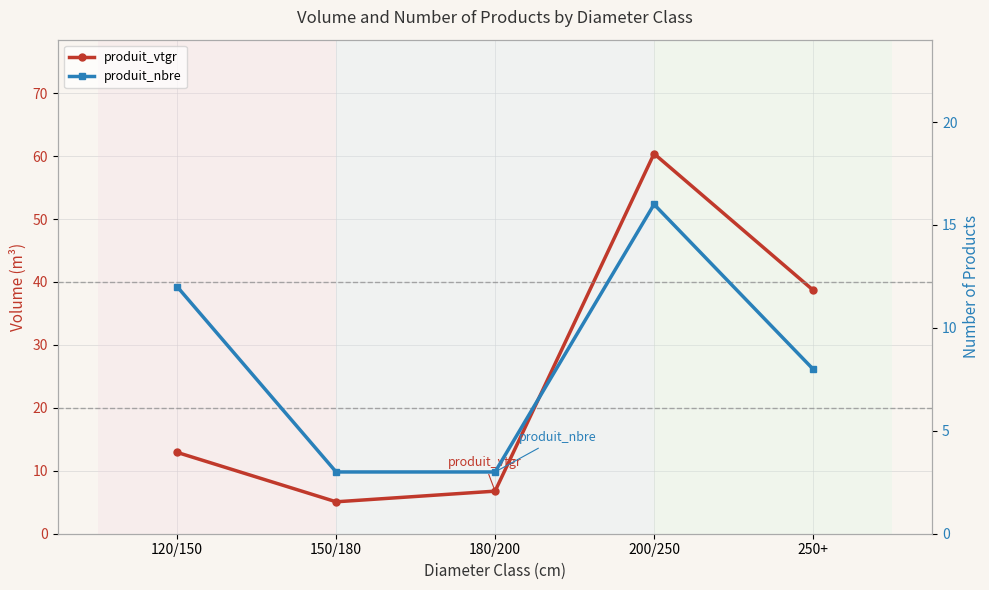

What is the sum of all produit_vtgr values?

123.8